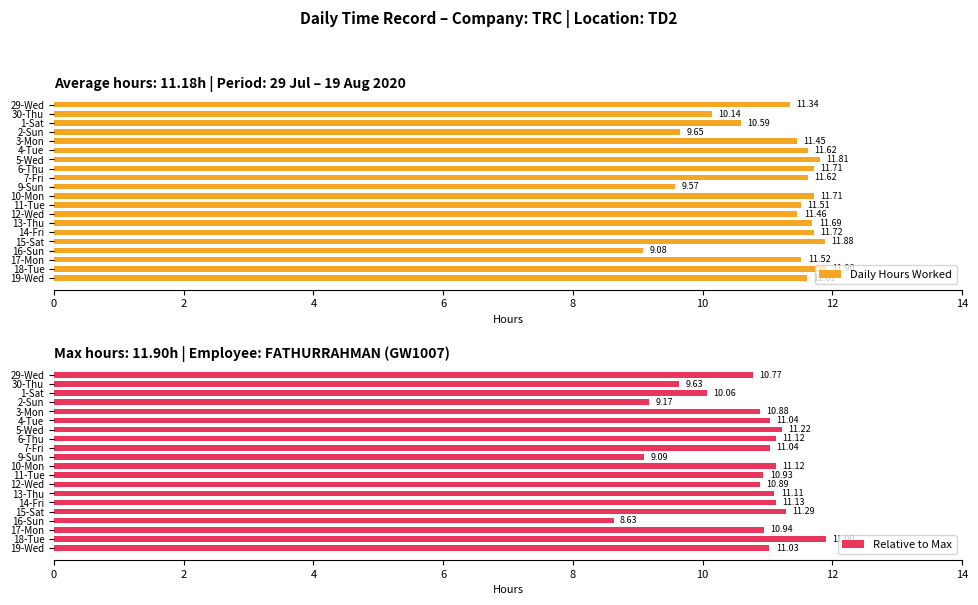

What are all the series names shown in the legend?

Daily Hours Worked, Relative to Max